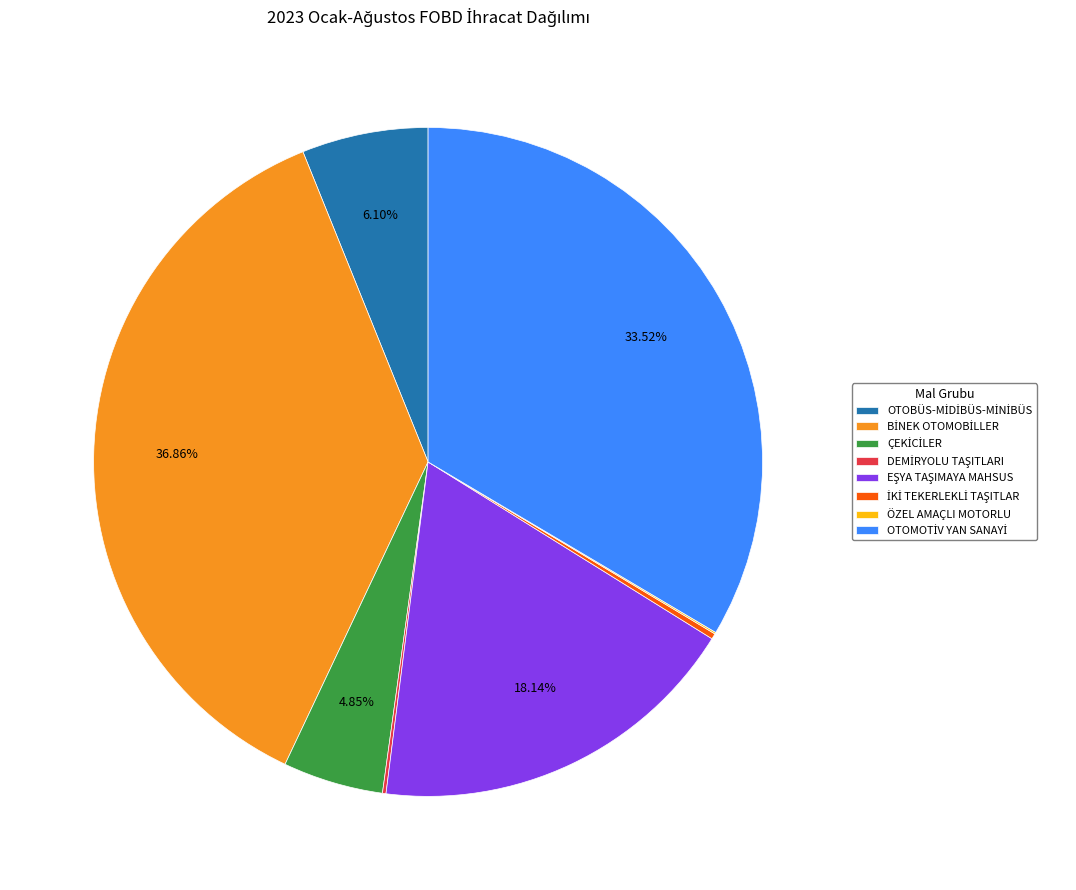

Is there any slice that represents more than half of the pie?

No